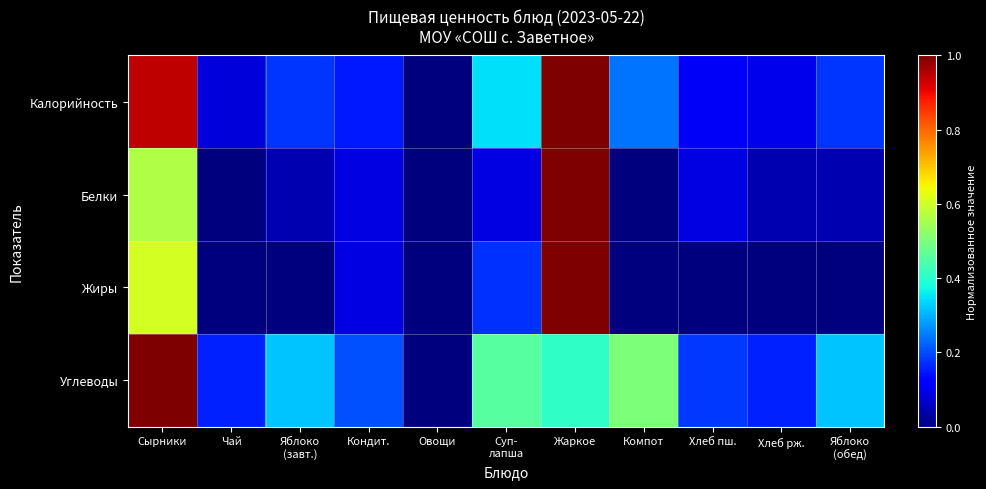

What is the total value across all series at Жаркое?

3.4